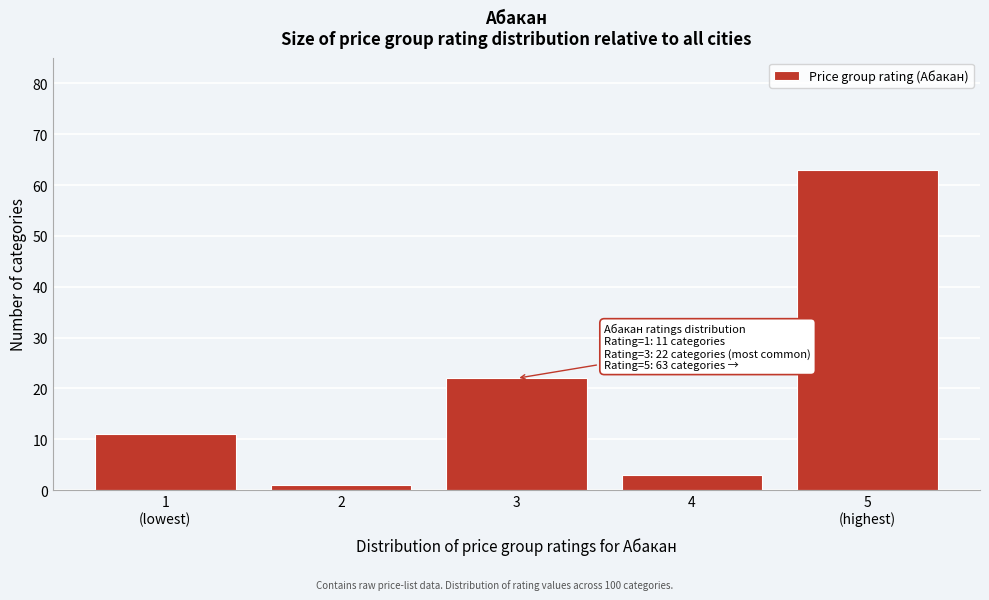

Reading left to right, list all the values displayed in this chart.

11	1	22	3	63